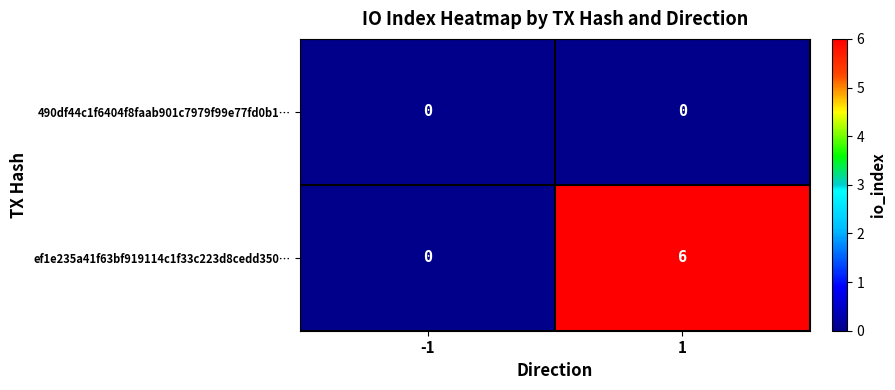

What is the maximum value shown in the chart?

6